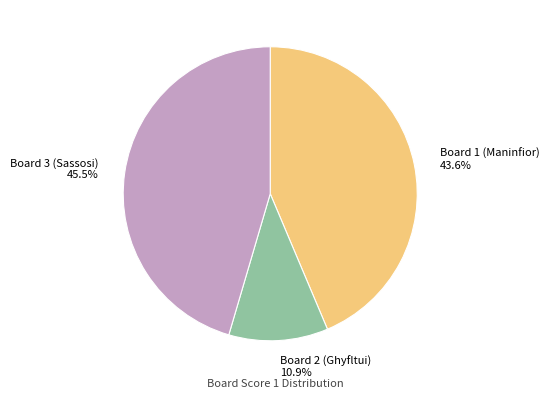

Which slice is the largest?

Board 3 (Sassosi) 45.5%